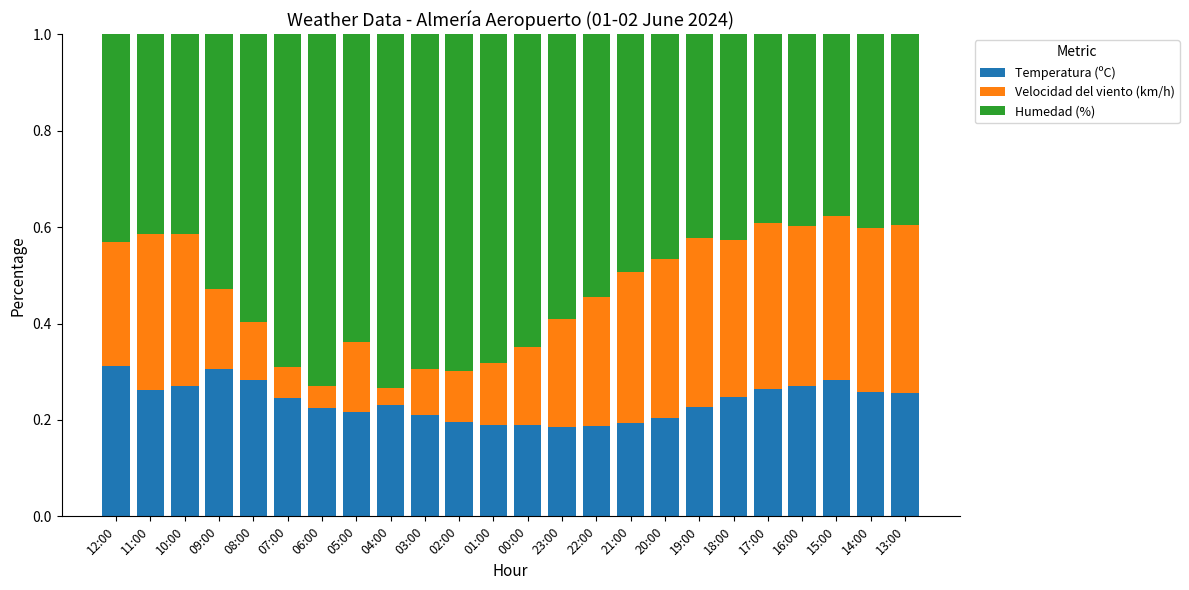

Are the bars horizontal?

No